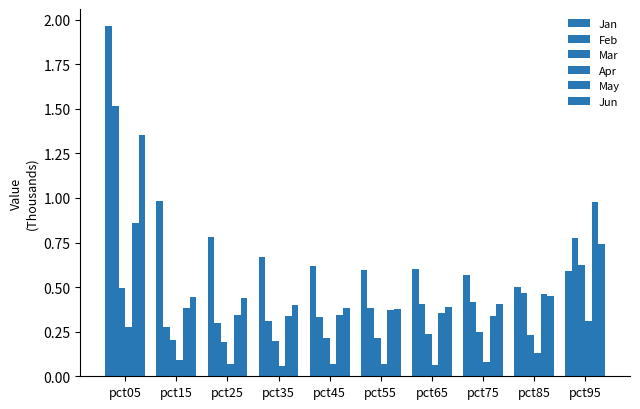

At how many categories does at least one series exceed 0?

10